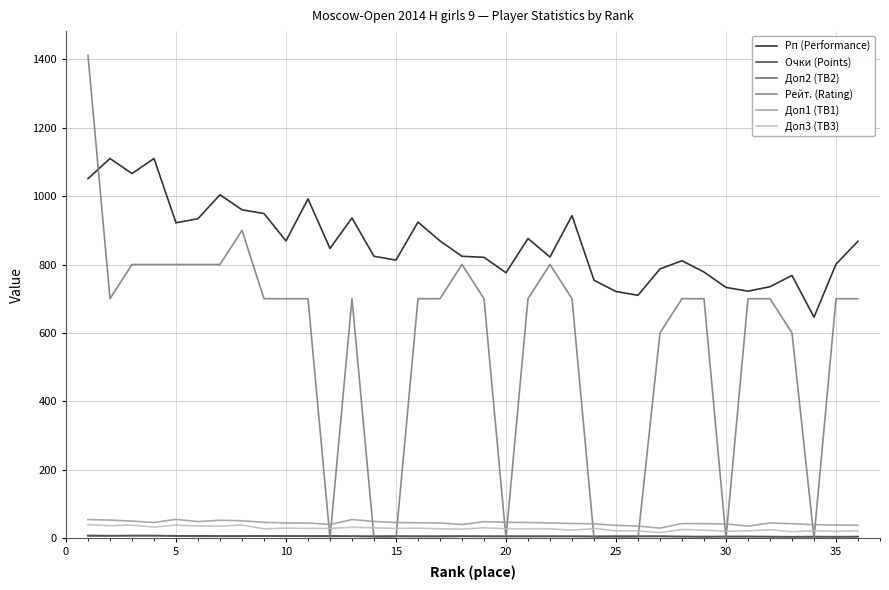

True or false: Доп1 (TB1) has more than 0 interior local peaks.

True